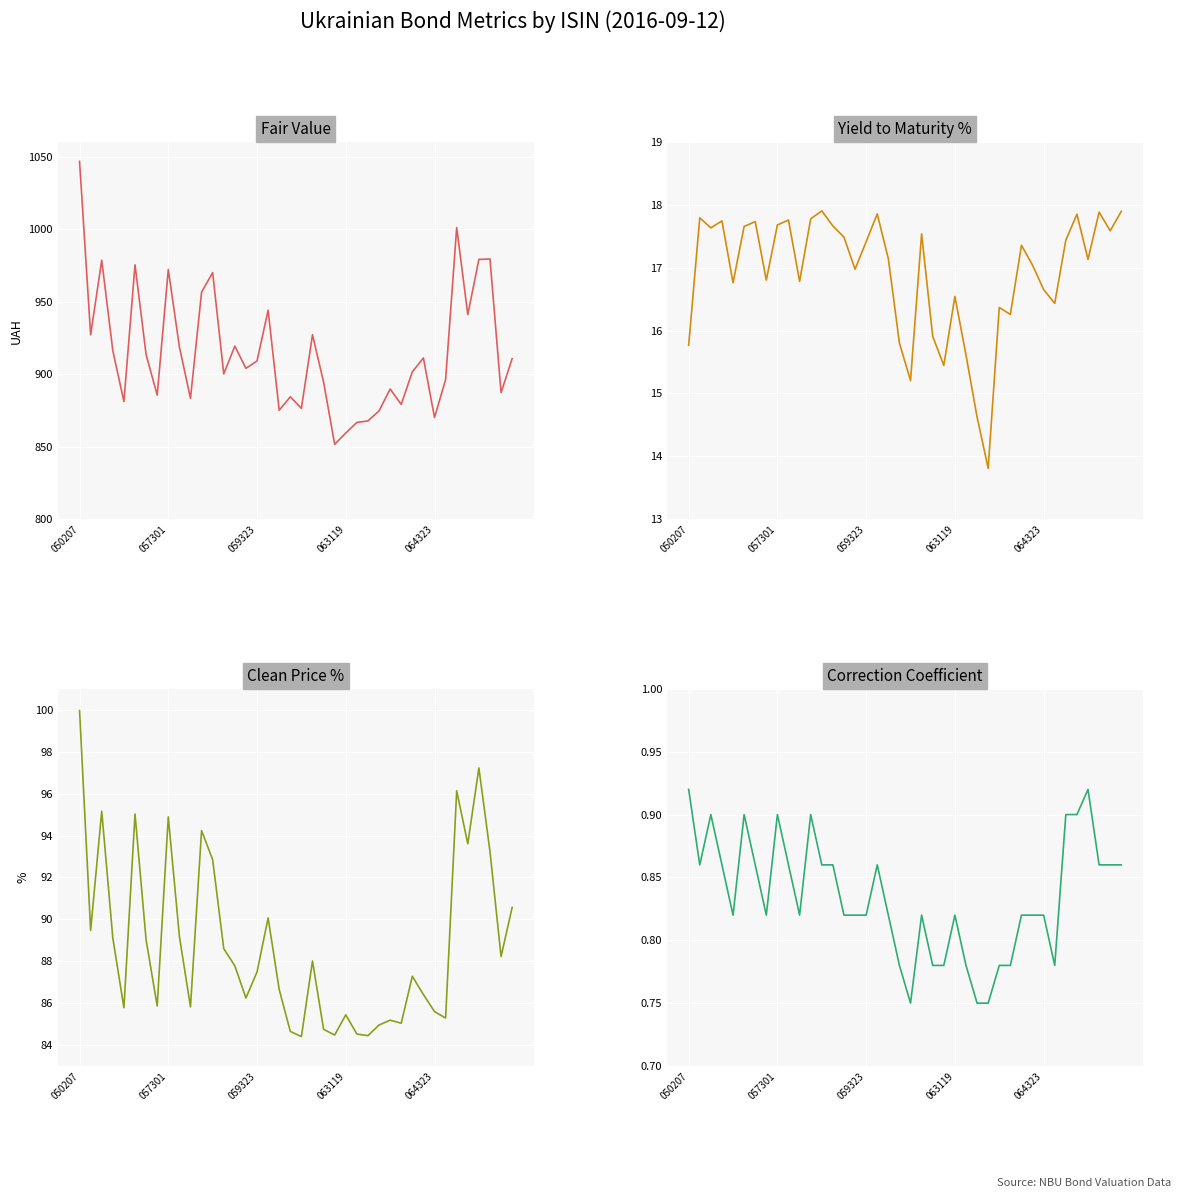

At which label does Clean Price % reach its peak?

050207